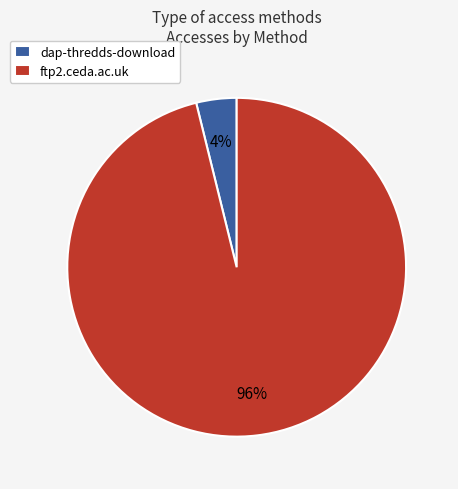

Do ftp2.ceda.ac.uk and dap-thredds-download together represent more than half of the pie?

Yes